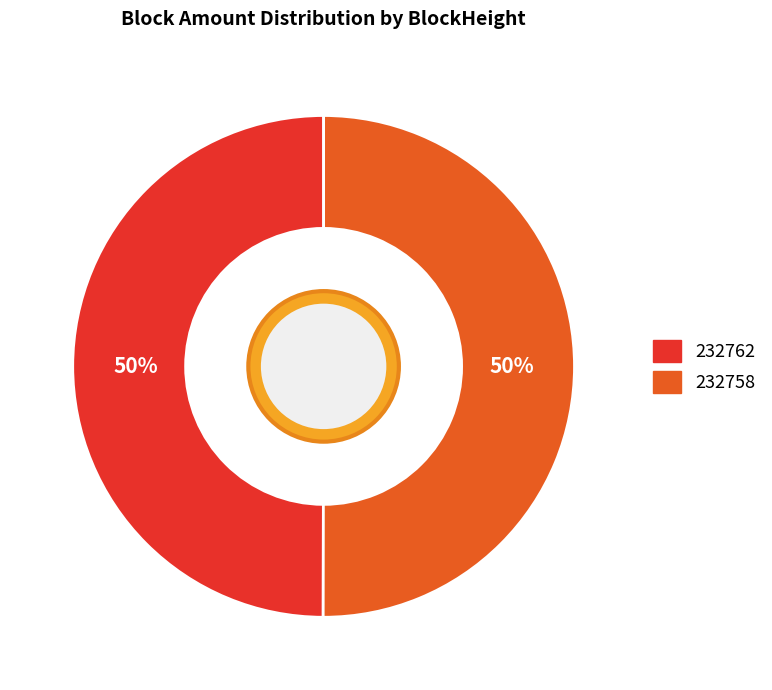

Is the sum of 232758 and 232762 greater than half?

Yes